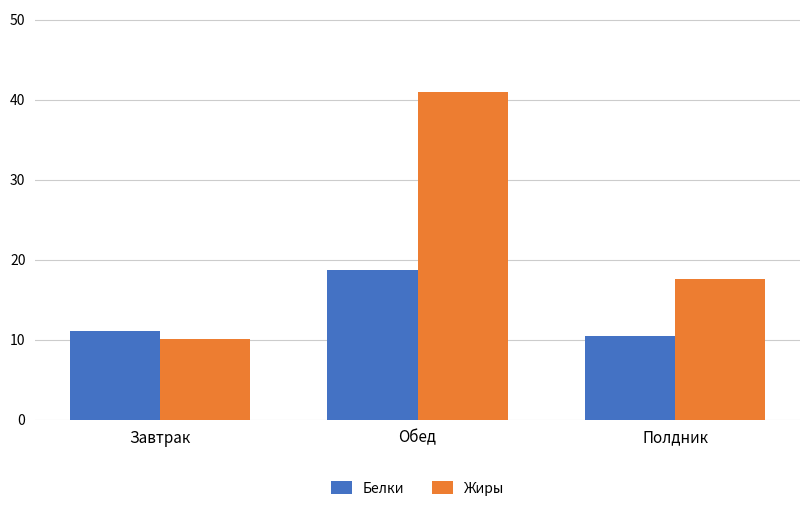

Which series has the largest total across all categories?

Жиры